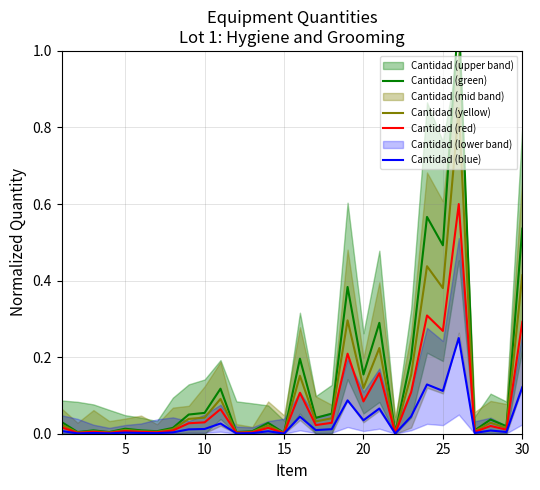

True or false: Cantidad (red) has a value of 0.0 at 15.

True